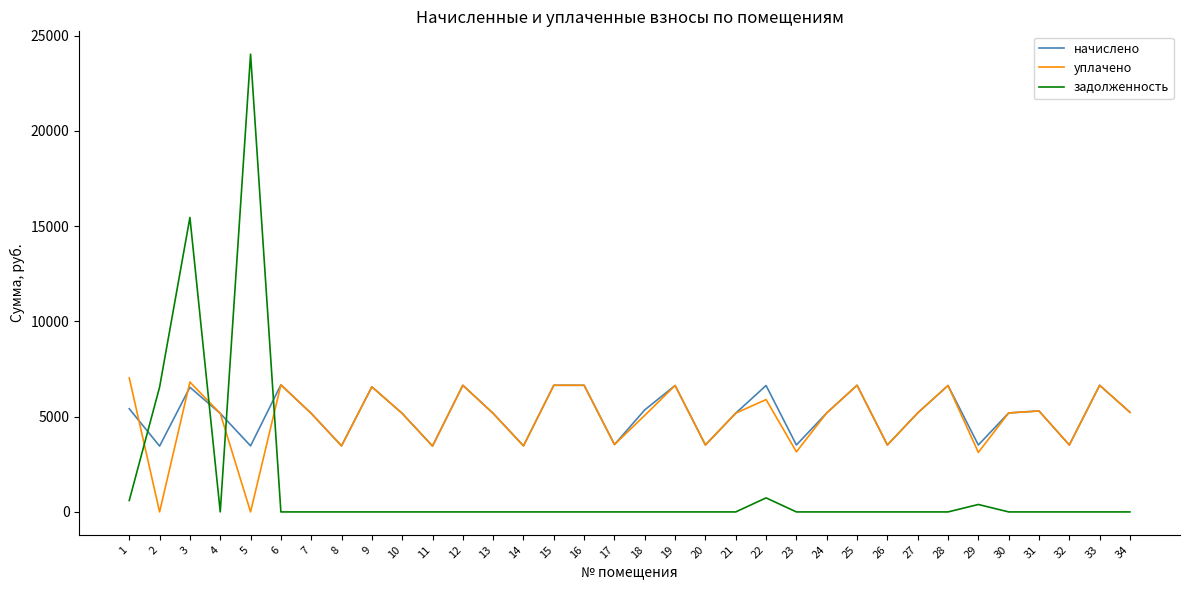

The value of начислено at 31 is 8730.2. True or false?

False